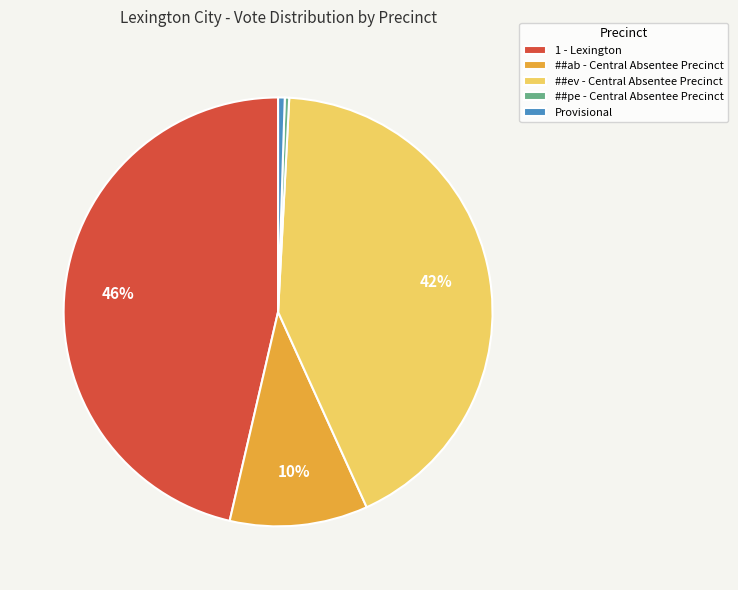

To the nearest percent, what is the average slice percentage?

20%